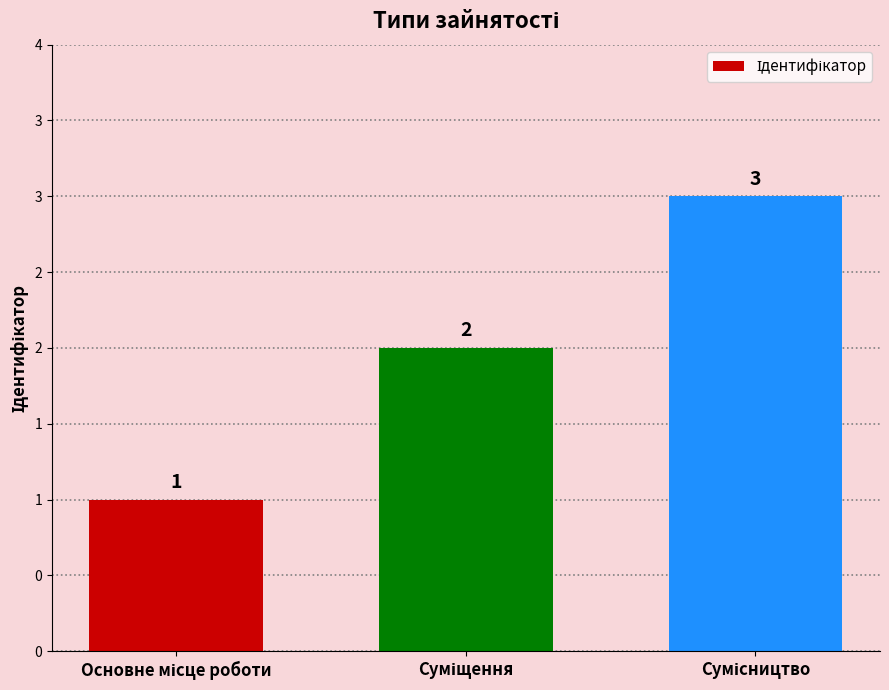

Are the bars horizontal?

No